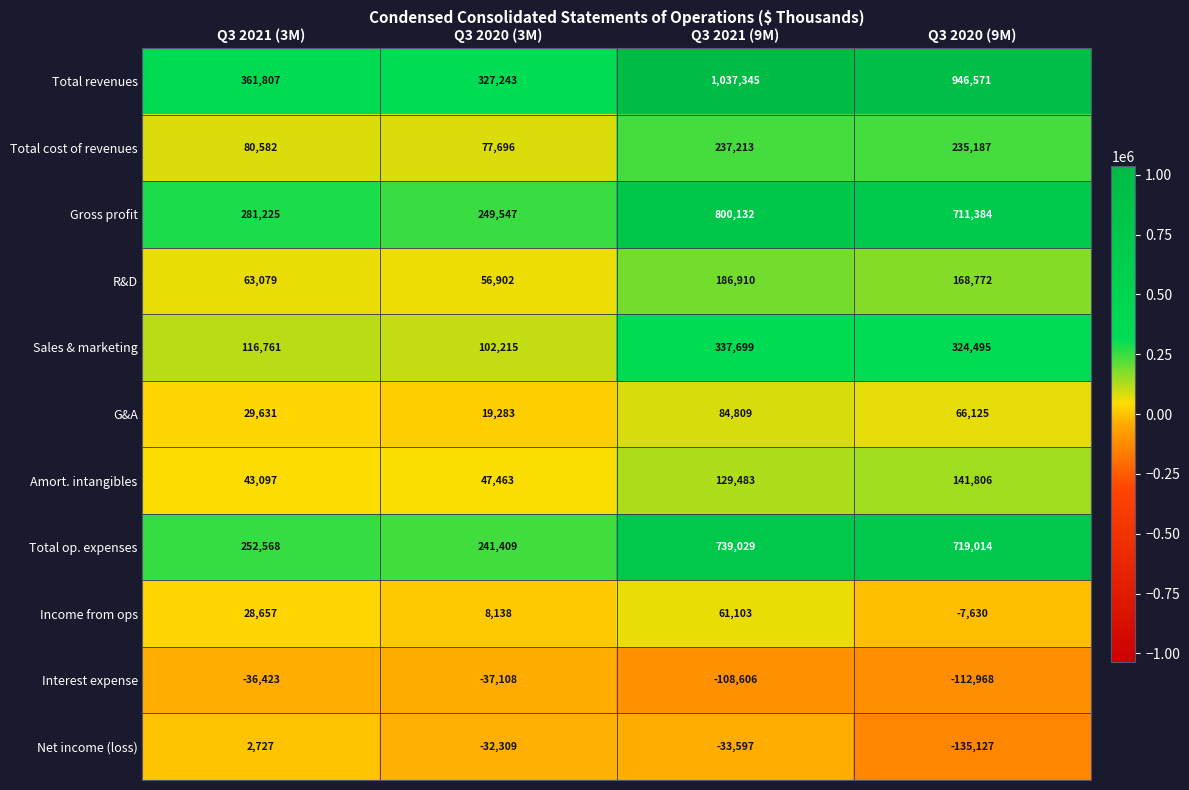

How many values in the Sales & marketing series are below 324495?

2